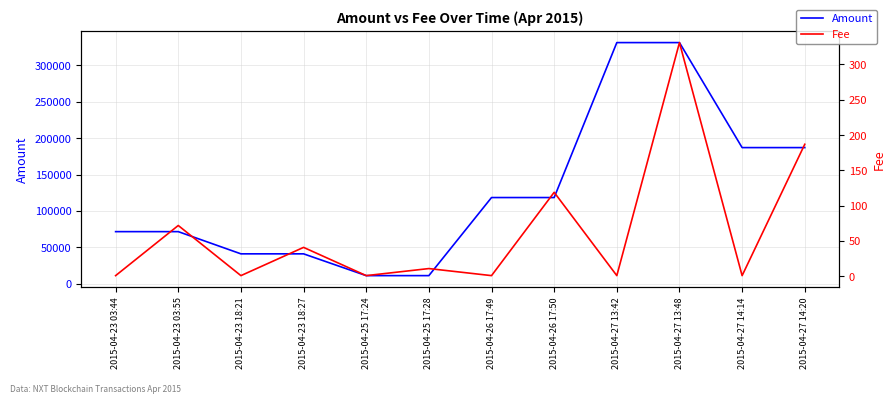

What is the label of the 6th point from the left?

2015-04-25 17:28